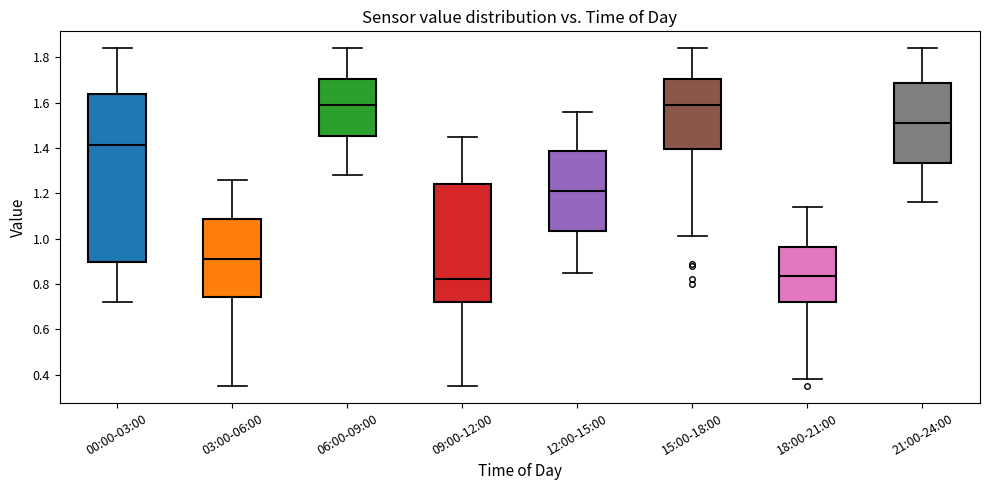

Which box is the tallest, from its lower edge to its upper edge?

00:00-03:00